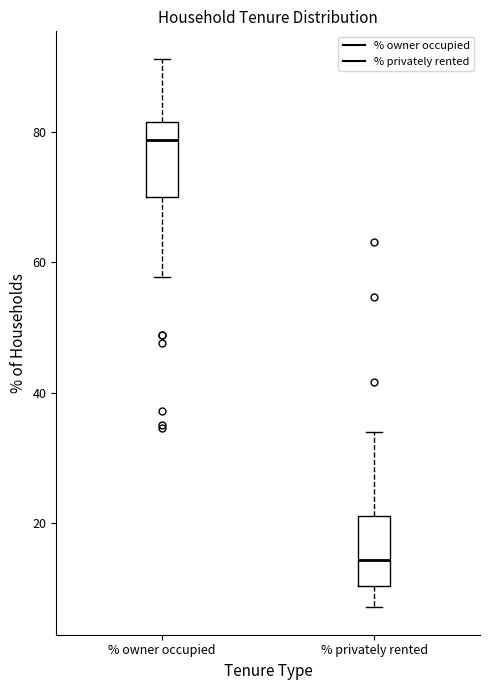

Reading left to right, transcribe this box plot: for each box, give where its median line is, the range the box spans, and where its two whiskers end, as read against the y-axis. The values are not printed on the chart, so give them approximately, as read against the axis.

% owner occupied: median 78, box 70 to 82, whiskers 58 to 92
% privately rented: median 14, box 10 to 22, whiskers 8 to 34